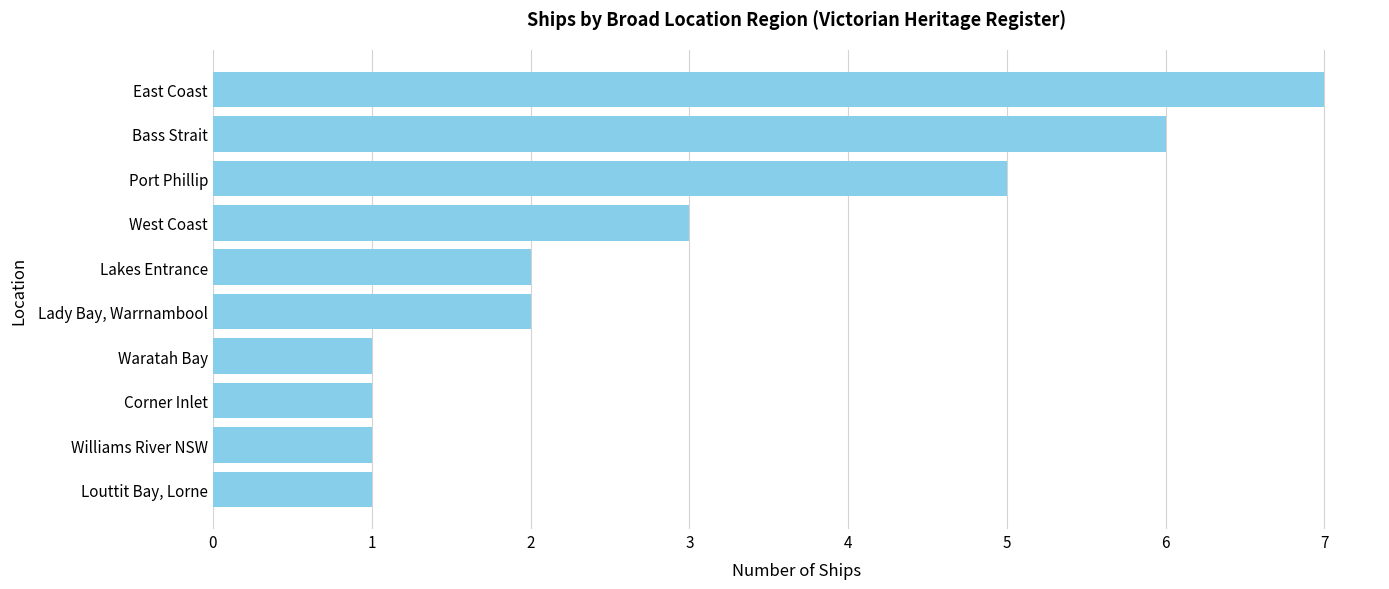

True or false: the data shows 1 at Waratah Bay.

True